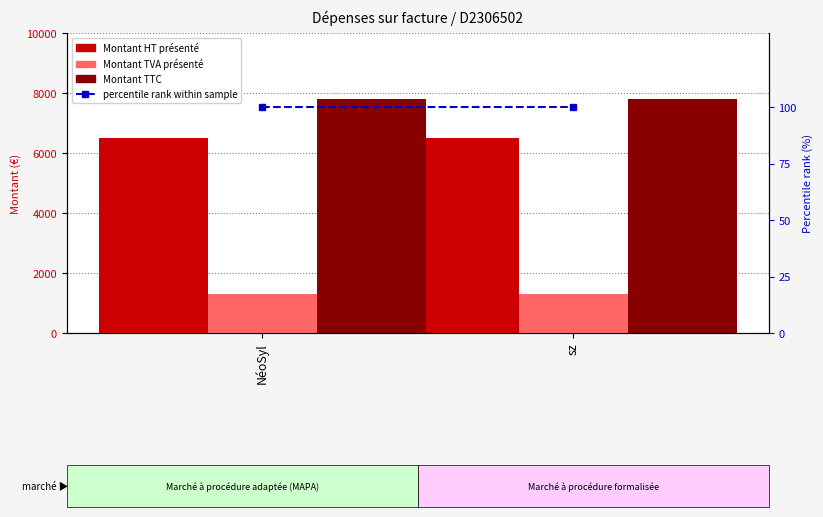

True or false: Montant TTC has a value of 7804.8 at sz.

True